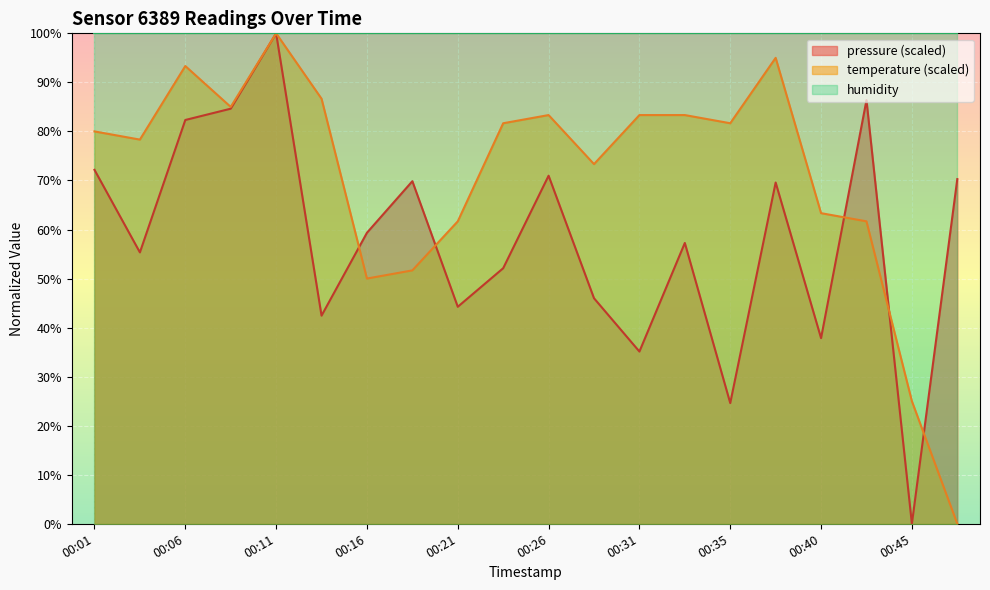

What is the sum of the pressure values at 00:23 and 00:26?

123.1